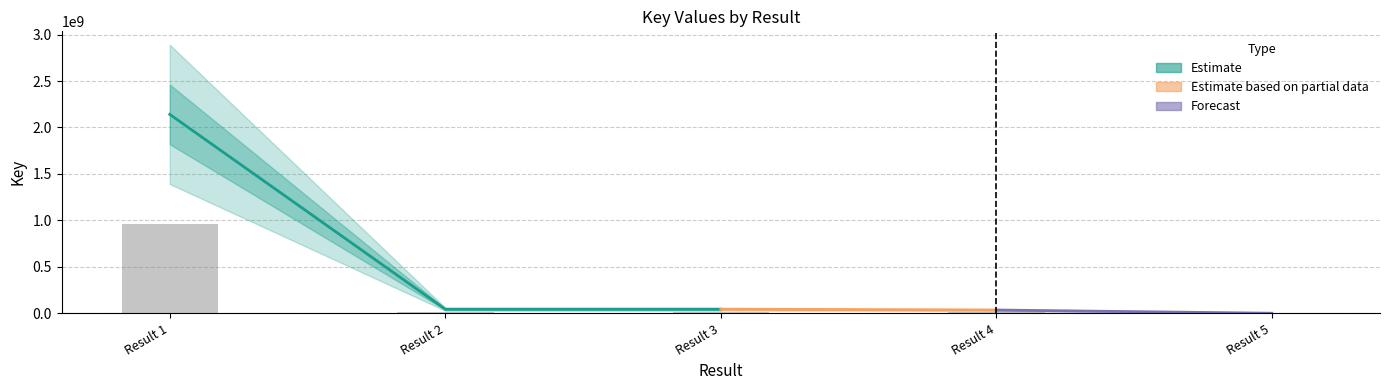

Does the chart contain stacked bars?

No